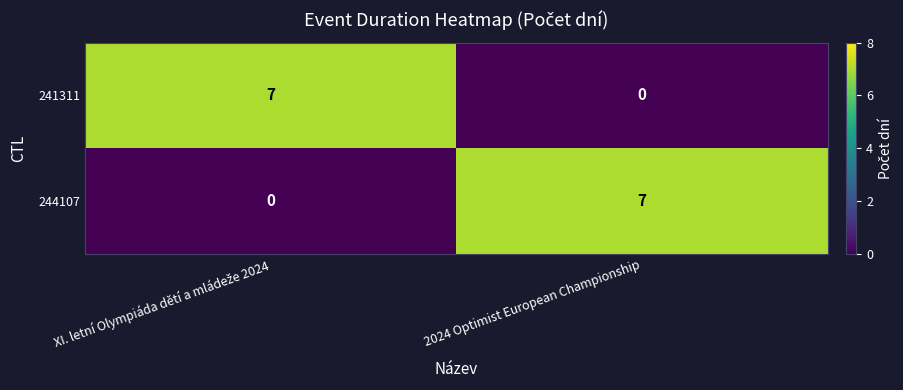

Is it true that 244107 equals 12 at 2024 Optimist European Championship?

False